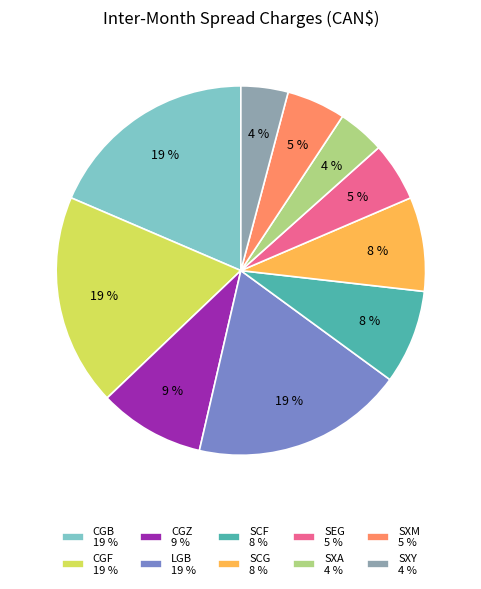

Does any single category account for the majority?

No